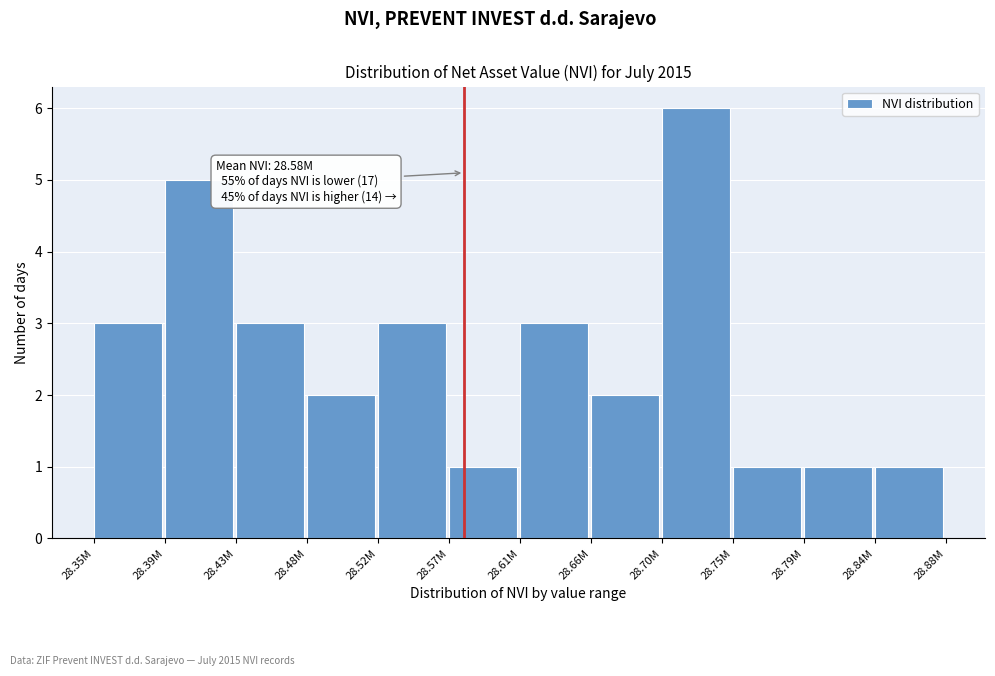

Reading right to left, list all the values displayed in this chart.

1	1	1	6	2	3	1	3	2	3	5	3